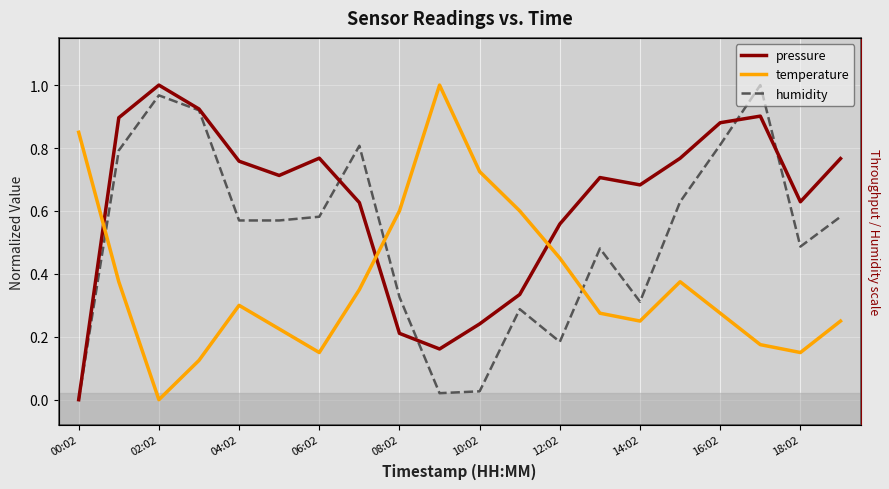

Rank the series at 11 from lowest to highest value.

humidity, pressure, temperature